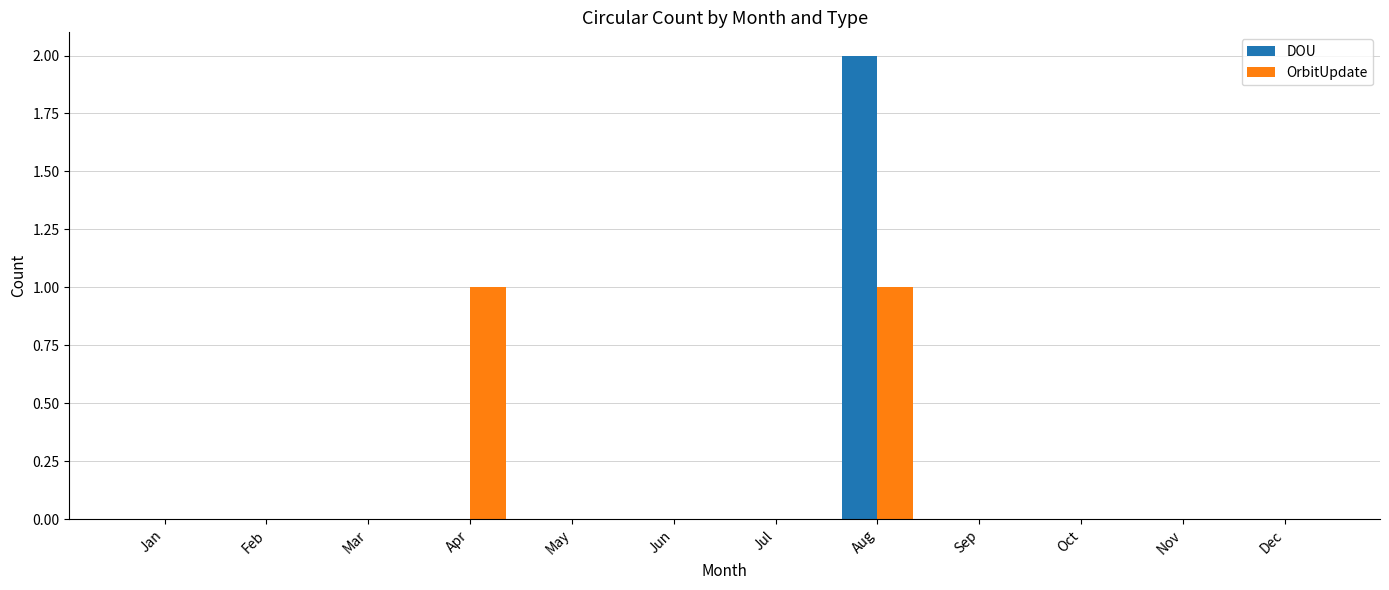

Which series has the largest range (max minus min)?

DOU